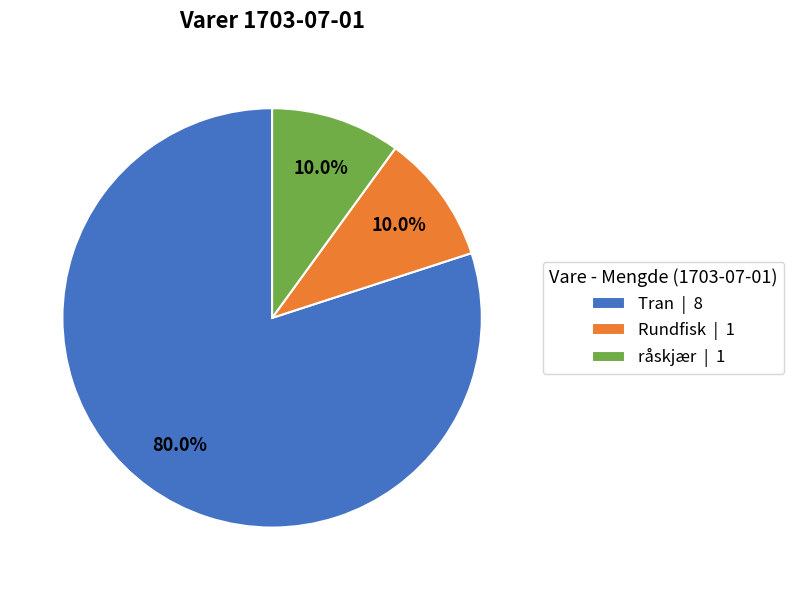

What is the majority slice?

Tran